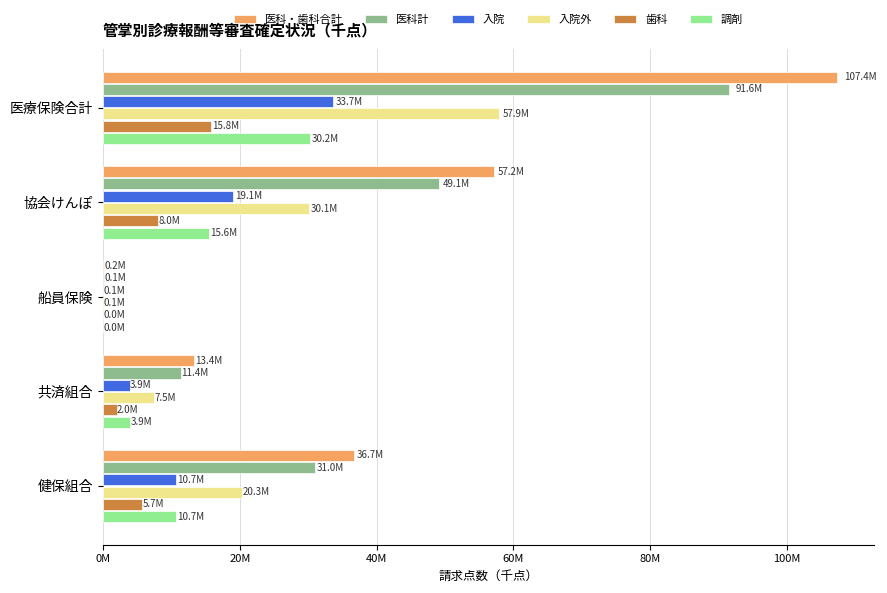

What is the difference between the maximum and minimum values in the 歯科 series?

15740751.9